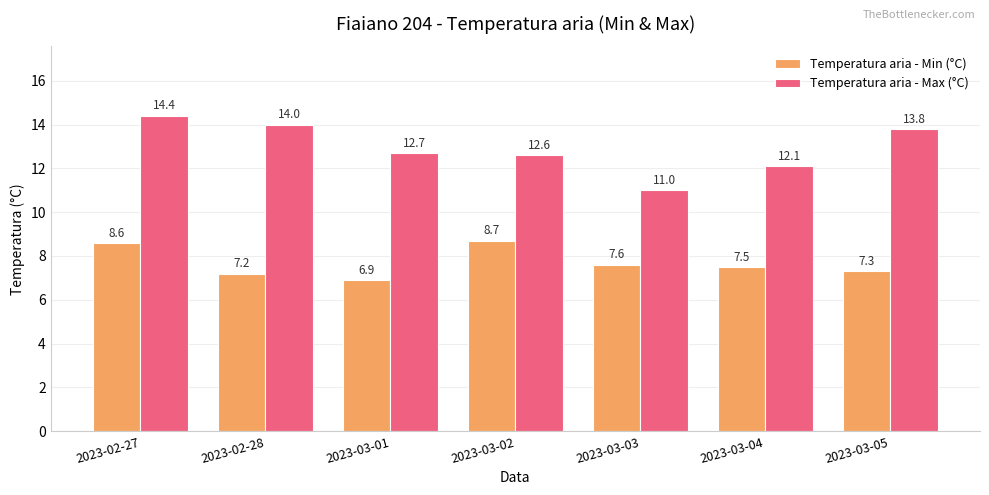

What is the value of the Temperatura aria - Max (°C) bar at the 6th from the left?

12.1